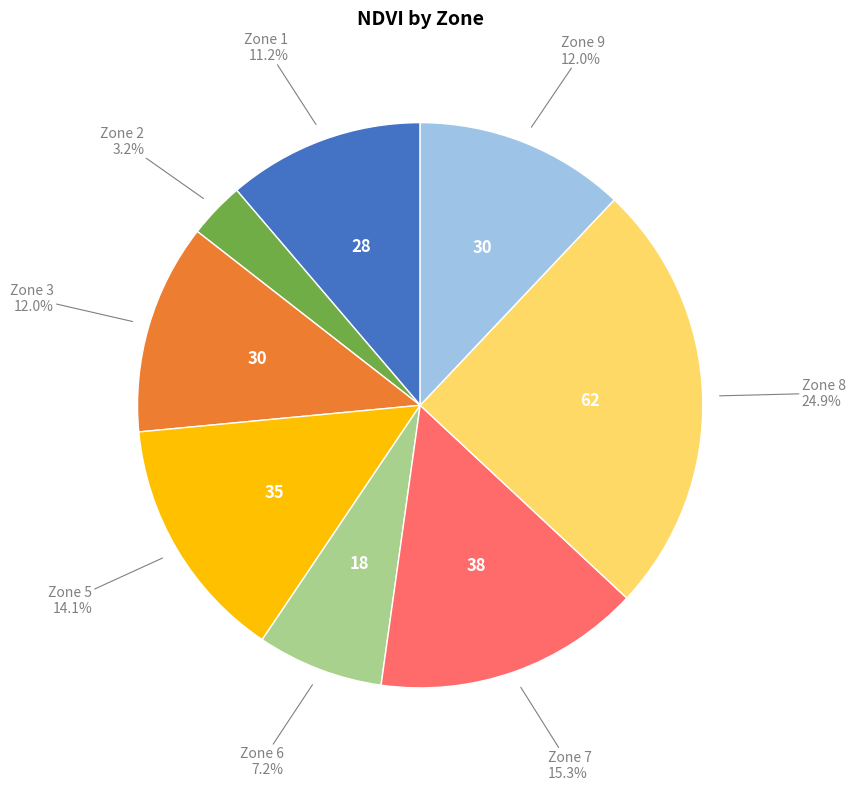

Is there a majority slice in this chart?

No